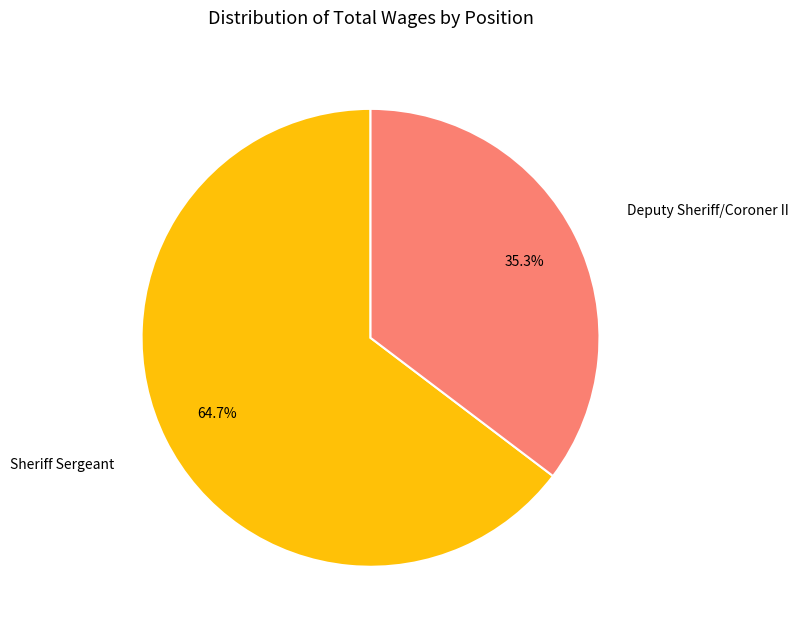

Does any single category account for the majority?

Yes